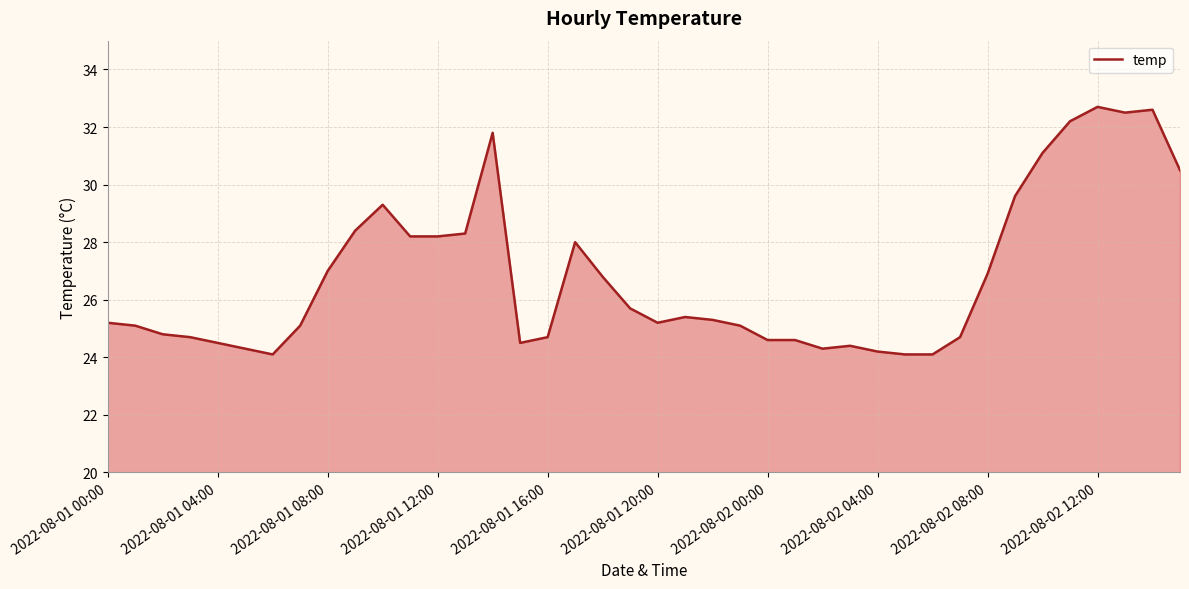

What is the difference between the maximum and minimum values?

8.6